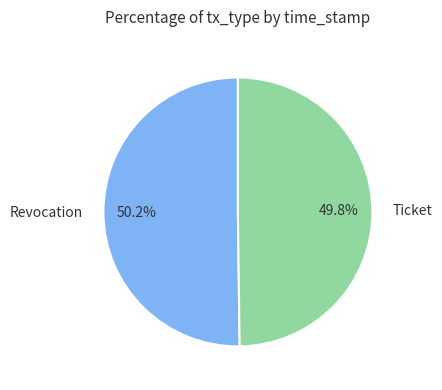

Approximately how many times larger is the value at Revocation compared to Ticket?

1.0